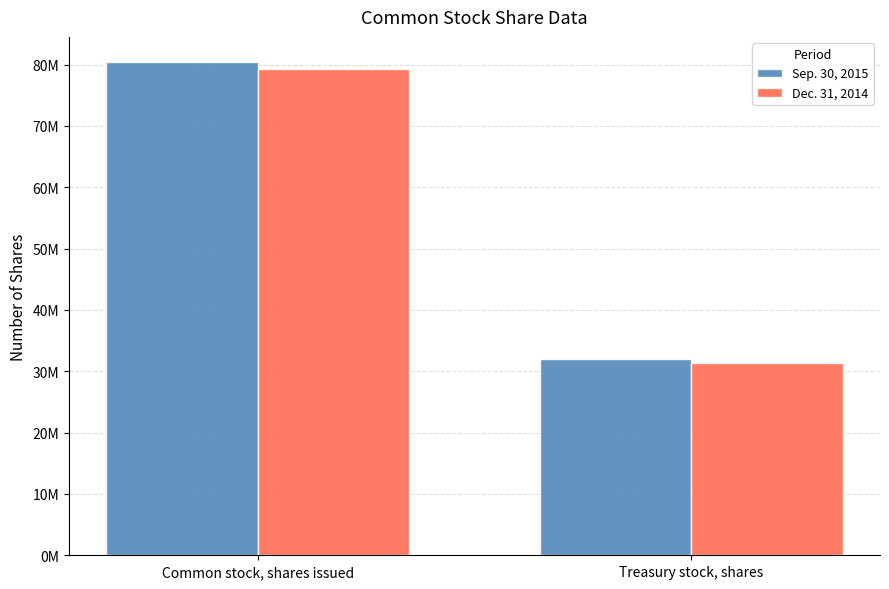

Rank the series by their average value, from highest to lowest.

Sep. 30, 2015, Dec. 31, 2014